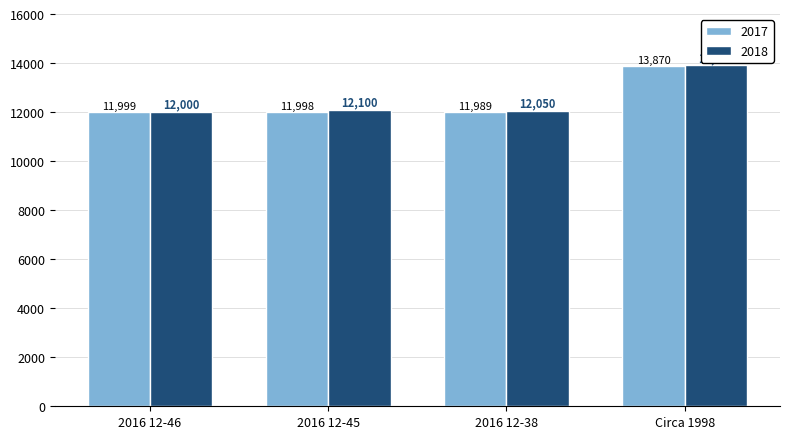

Which series has the largest total across all categories?

2018